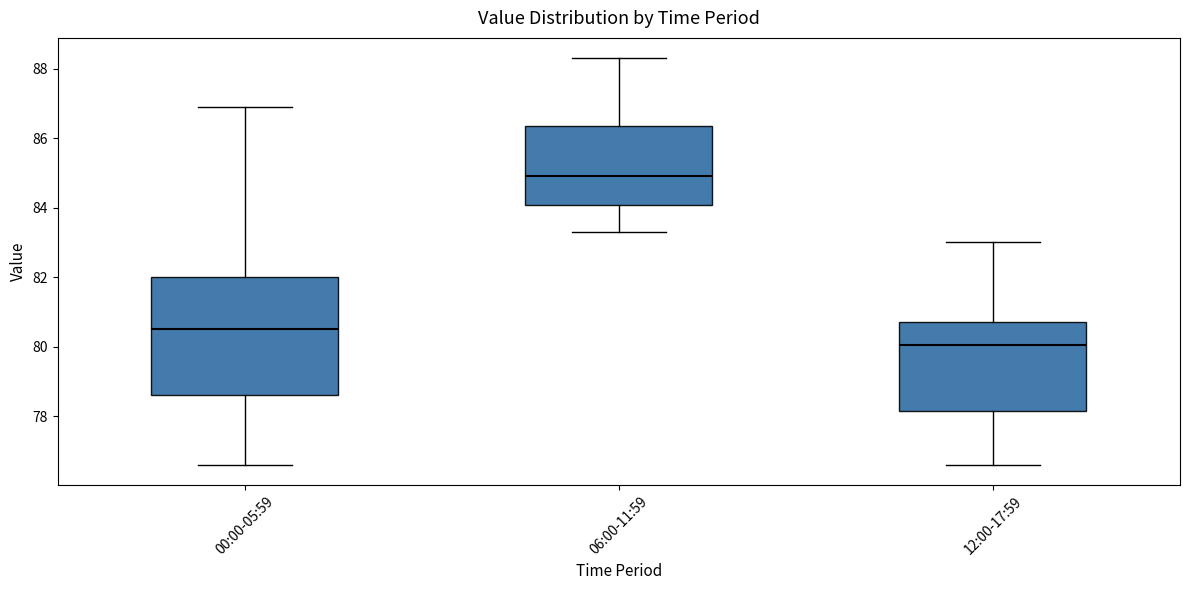

Comparing the boxes themselves (not the whiskers), which one is the tallest?

00:00-05:59